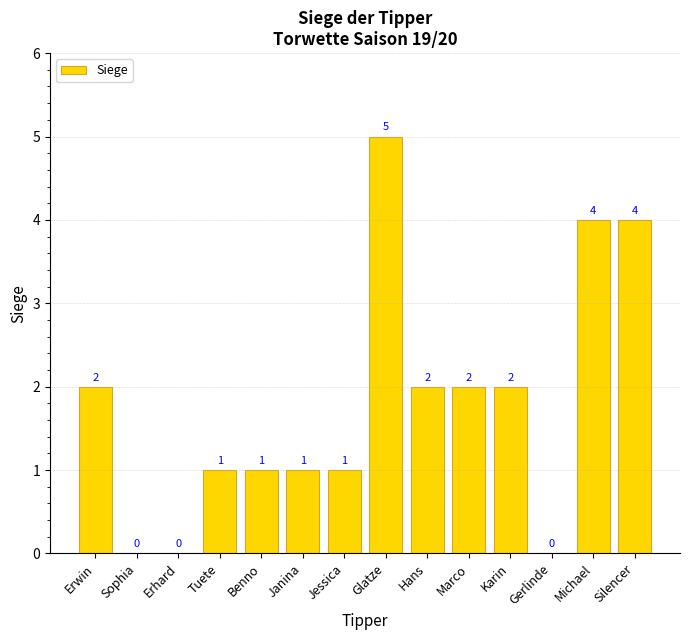

Which label corresponds to the largest value in the chart?

Glatze